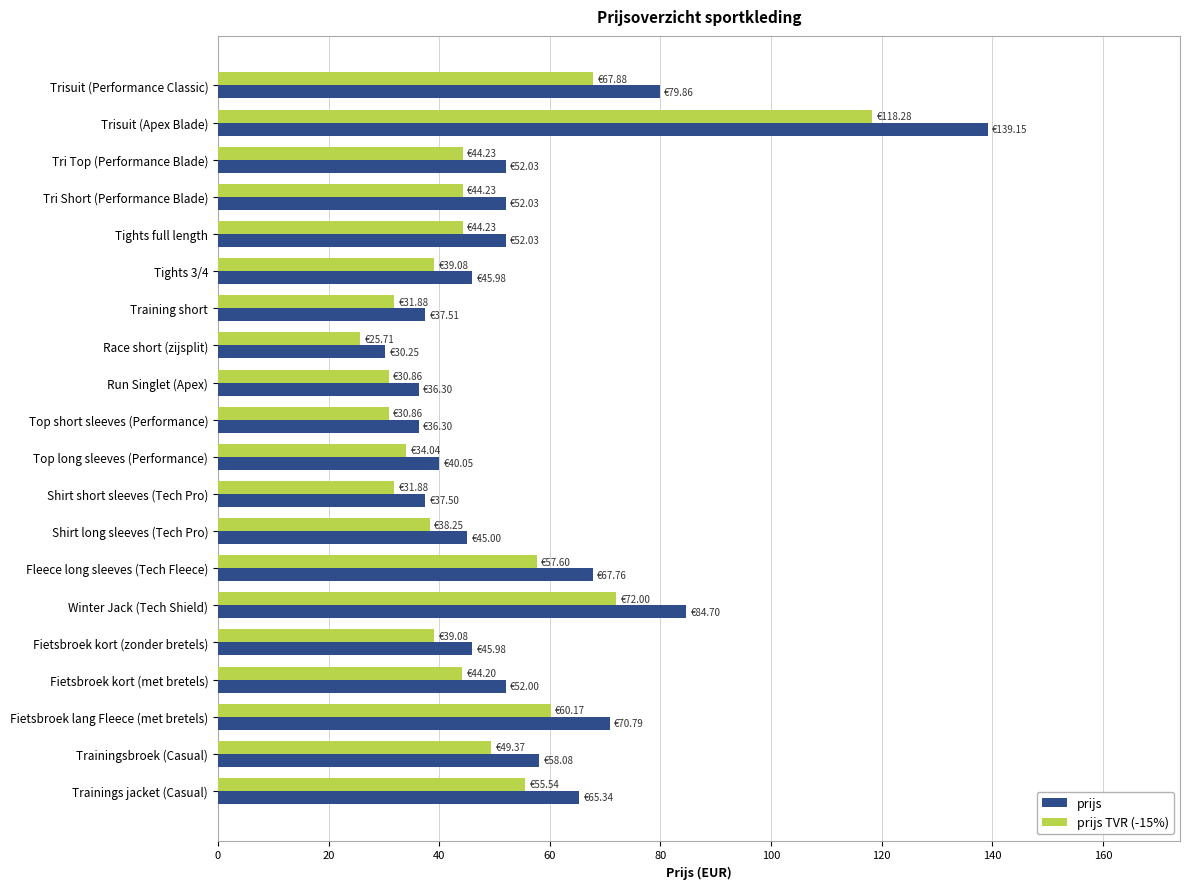

Rank the series by their maximum value, from highest to lowest.

prijs, prijs TVR (-15%)